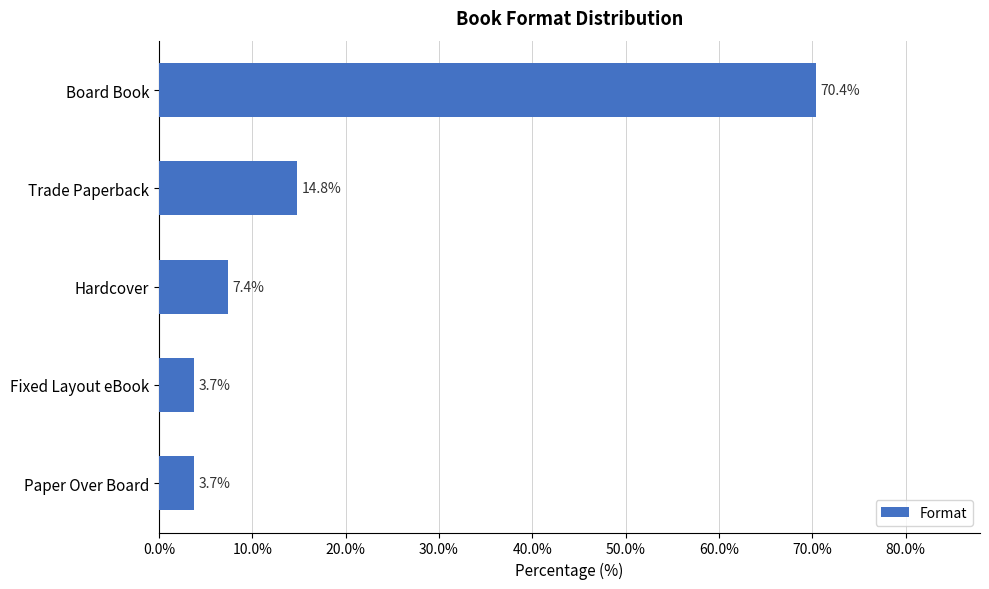

Where is the data nearest to the value 37?

Trade Paperback